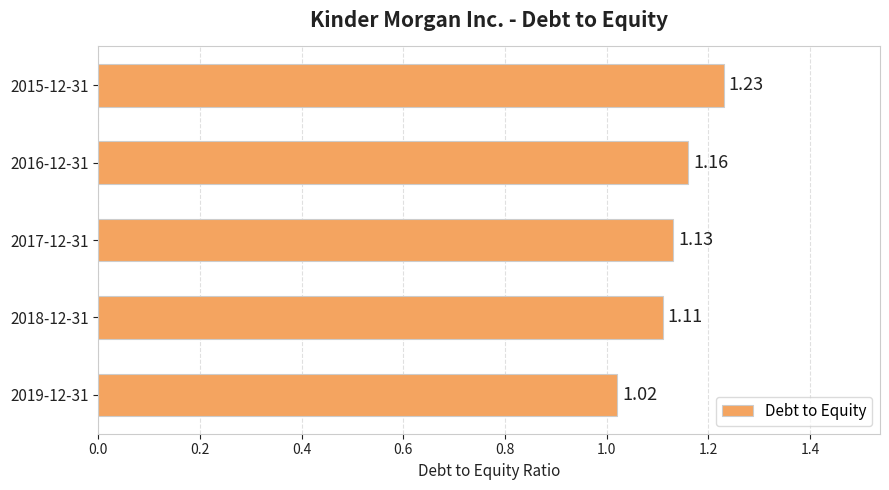

Approximately how many times larger is the value at 2019-12-31 compared to 2017-12-31?

0.9